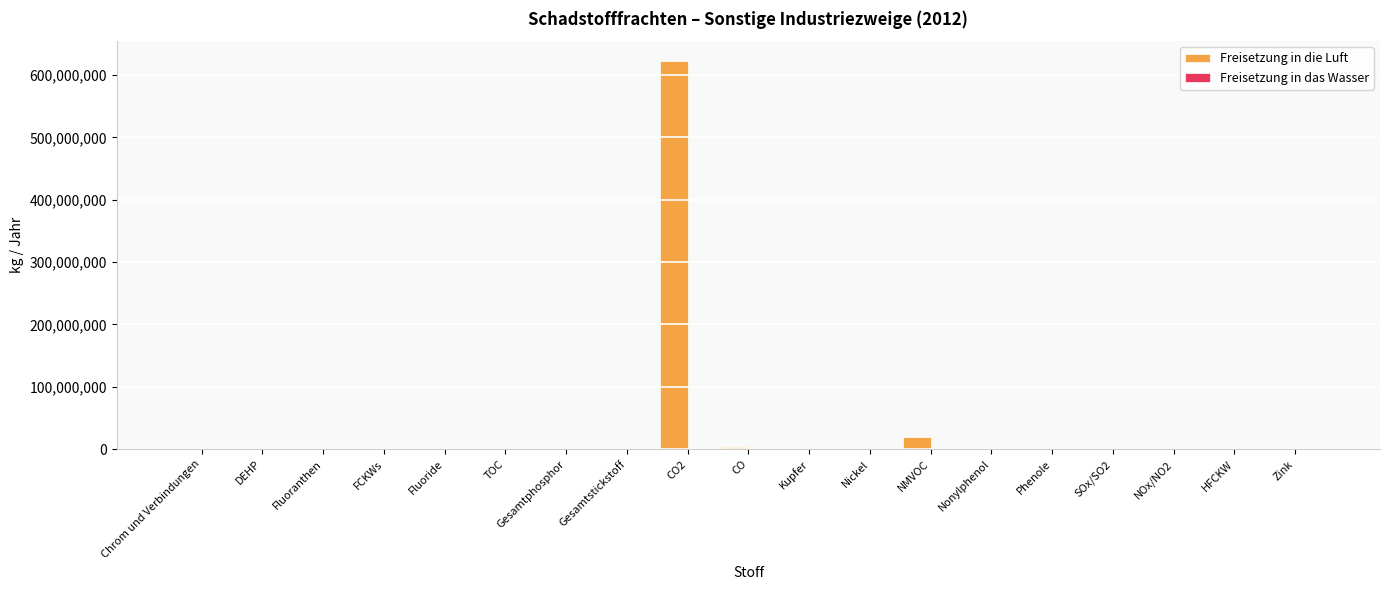

How many distinct data groups are displayed?

2